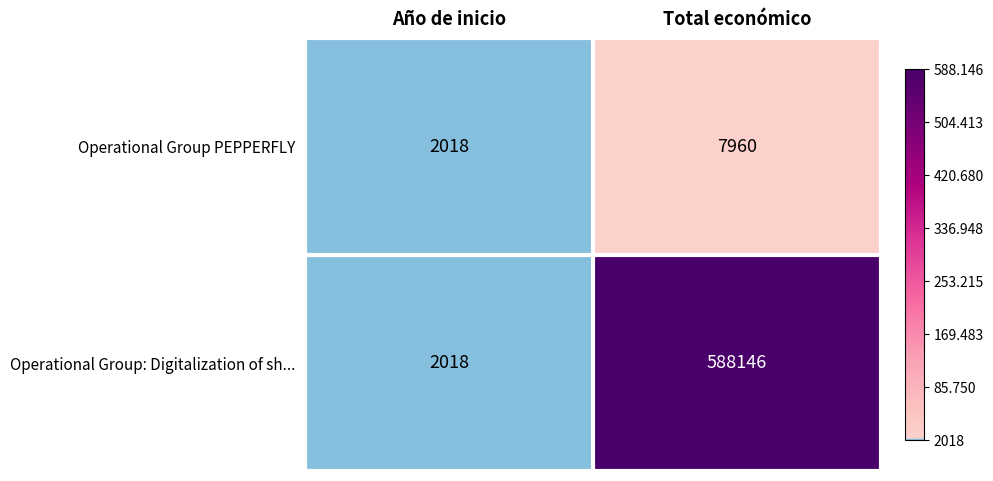

What is the difference between the maximum and minimum values in the Operational Group PEPPERFLY series?

5942